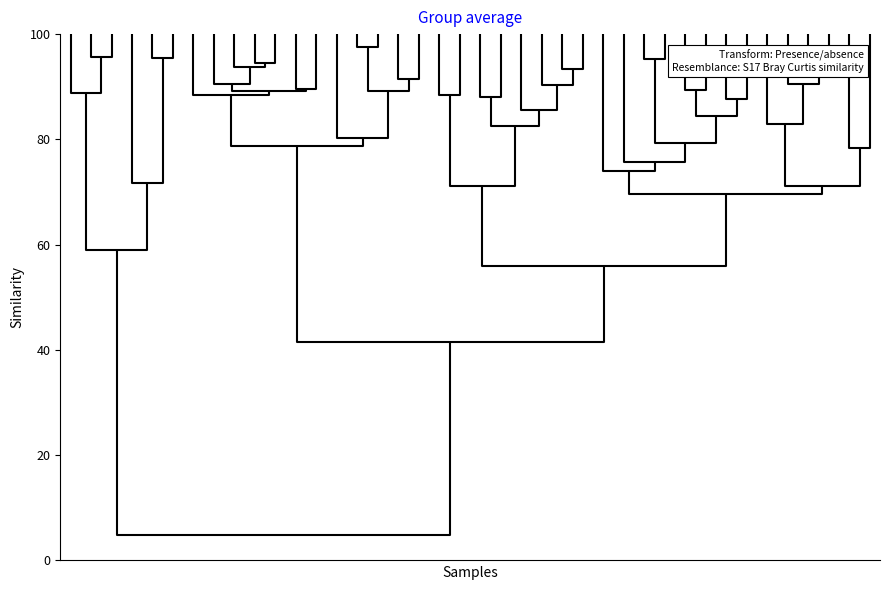

Between 17 and 32, which is larger?

32